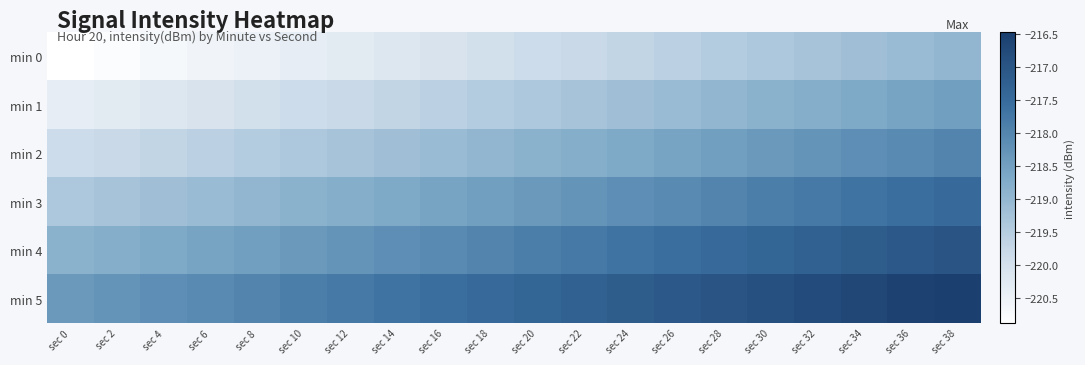

Reading left to right, what are all the values shown in this chart?

min 0: sec 0=-220.9	sec 2=-220.8	sec 4=-220.7	sec 6=-220.6	sec 8=-220.5	sec 10=-220.4	sec 12=-220.3	sec 14=-220.2	sec 16=-220.1	sec 18=-220.0	sec 20=-219.9	sec 22=-219.8	sec 24=-219.7	sec 26=-219.6	sec 28=-219.5	sec 30=-219.4	sec 32=-219.3	sec 34=-219.2	sec 36=-219.1	sec 38=-219.0
min 1: sec 0=-220.4	sec 2=-220.3	sec 4=-220.2	sec 6=-220.1	sec 8=-220.0	sec 10=-219.9	sec 12=-219.8	sec 14=-219.7	sec 16=-219.6	sec 18=-219.5	sec 20=-219.4	sec 22=-219.3	sec 24=-219.2	sec 26=-219.1	sec 28=-219.0	sec 30=-218.9	sec 32=-218.8	sec 34=-218.7	sec 36=-218.6	sec 38=-218.5
min 2: sec 0=-219.9	sec 2=-219.8	sec 4=-219.7	sec 6=-219.6	sec 8=-219.5	sec 10=-219.4	sec 12=-219.3	sec 14=-219.2	sec 16=-219.1	sec 18=-219.0	sec 20=-218.9	sec 22=-218.8	sec 24=-218.7	sec 26=-218.6	sec 28=-218.5	sec 30=-218.4	sec 32=-218.3	sec 34=-218.2	sec 36=-218.1	sec 38=-218.0
min 3: sec 0=-219.4	sec 2=-219.3	sec 4=-219.2	sec 6=-219.1	sec 8=-219.0	sec 10=-218.9	sec 12=-218.8	sec 14=-218.7	sec 16=-218.6	sec 18=-218.5	sec 20=-218.4	sec 22=-218.3	sec 24=-218.2	sec 26=-218.1	sec 28=-218.0	sec 30=-217.9	sec 32=-217.8	sec 34=-217.7	sec 36=-217.6	sec 38=-217.5
min 4: sec 0=-218.9	sec 2=-218.8	sec 4=-218.7	sec 6=-218.6	sec 8=-218.5	sec 10=-218.4	sec 12=-218.3	sec 14=-218.2	sec 16=-218.1	sec 18=-218.0	sec 20=-217.9	sec 22=-217.8	sec 24=-217.7	sec 26=-217.6	sec 28=-217.5	sec 30=-217.4	sec 32=-217.3	sec 34=-217.2	sec 36=-217.1	sec 38=-217.0
min 5: sec 0=-218.4	sec 2=-218.3	sec 4=-218.2	sec 6=-218.1	sec 8=-218.0	sec 10=-217.9	sec 12=-217.8	sec 14=-217.7	sec 16=-217.6	sec 18=-217.5	sec 20=-217.4	sec 22=-217.3	sec 24=-217.2	sec 26=-217.1	sec 28=-217.0	sec 30=-216.9	sec 32=-216.8	sec 34=-216.7	sec 36=-216.6	sec 38=-216.5